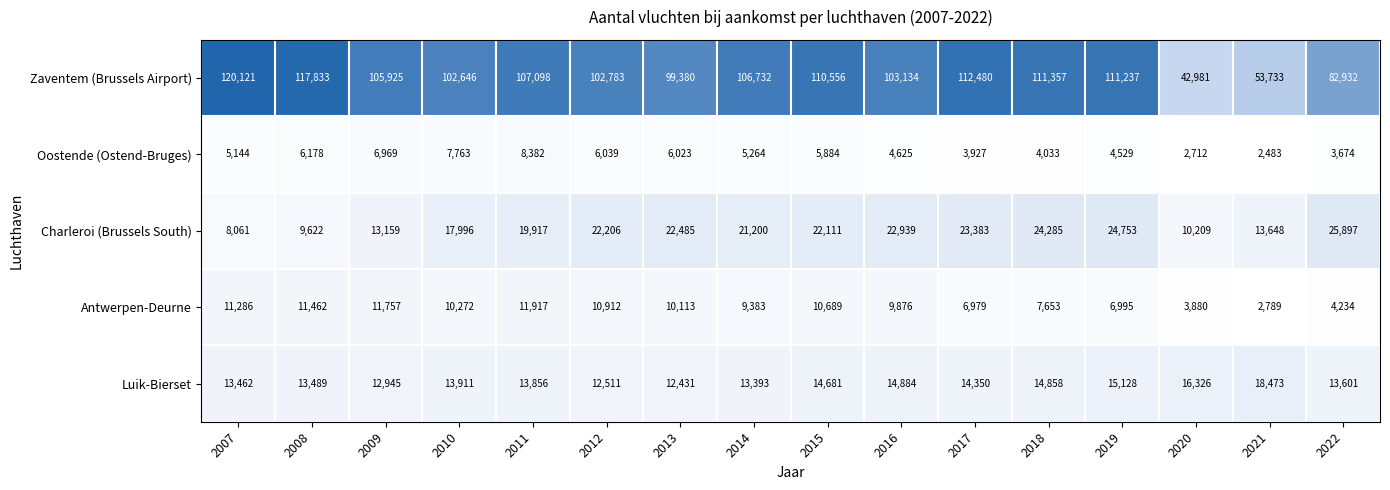

What is the minimum value shown in the chart?

2483